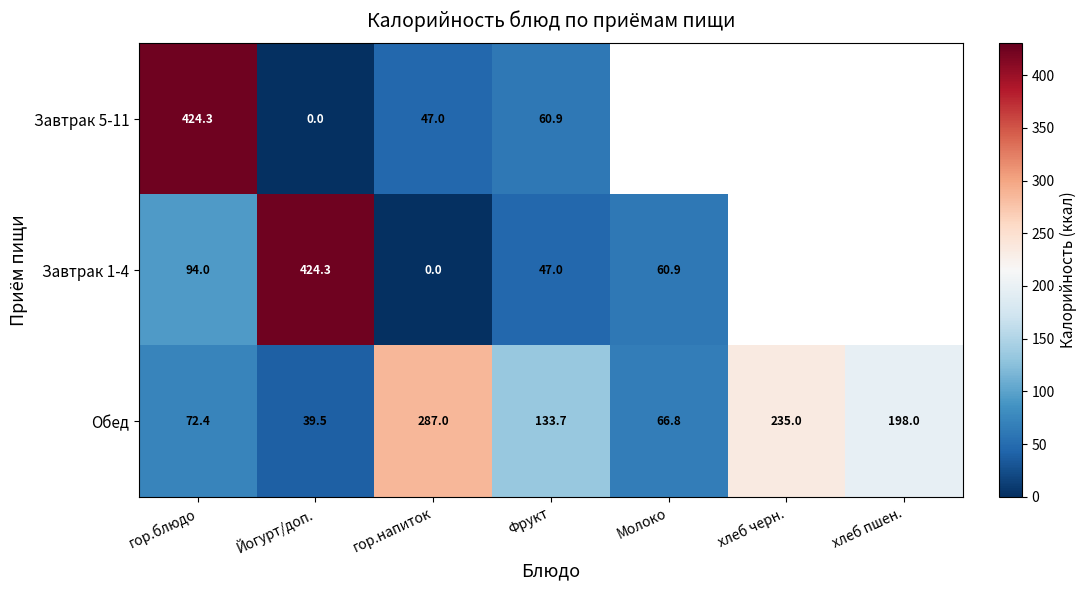

Which category has the lowest value in the Обед series?

Йогурт/доп.